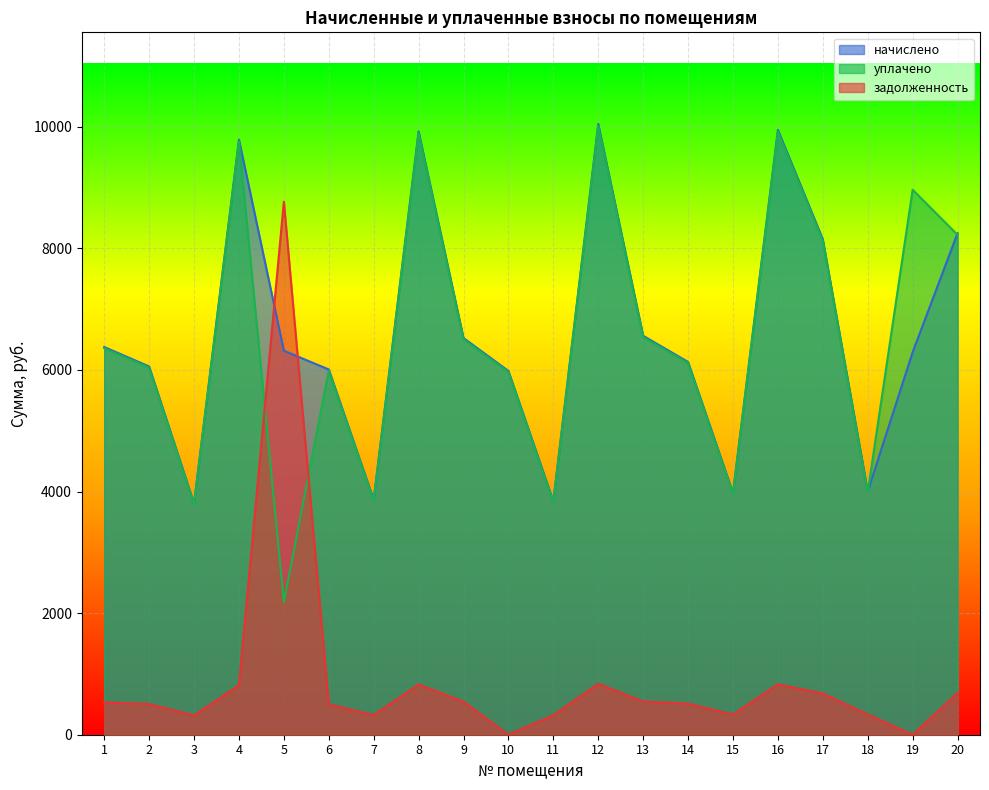

How many interior local valleys does the уплачено series have?

6